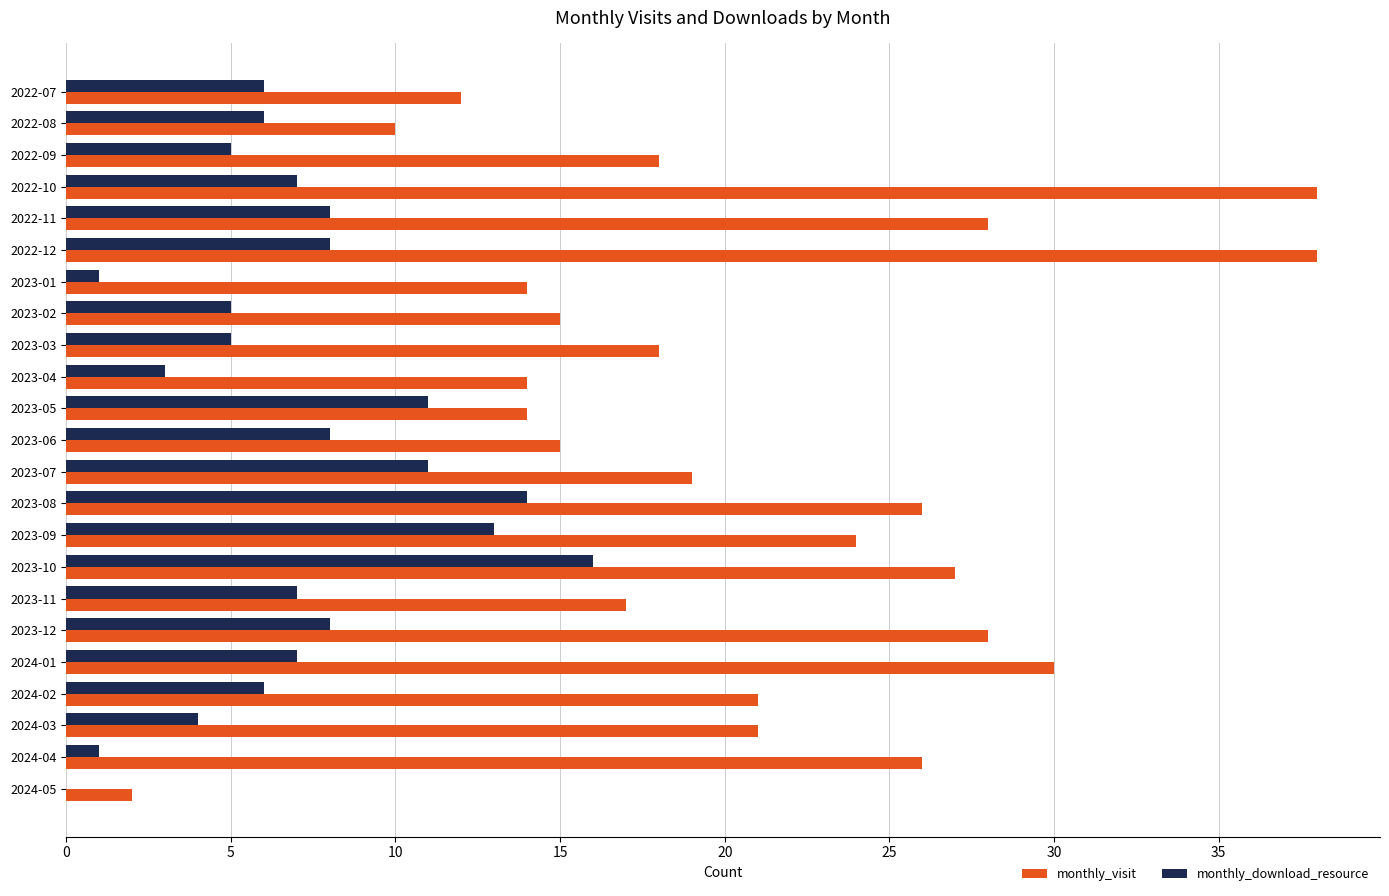

Which series changed the most between 2022-07 and 2022-10?

monthly_visit